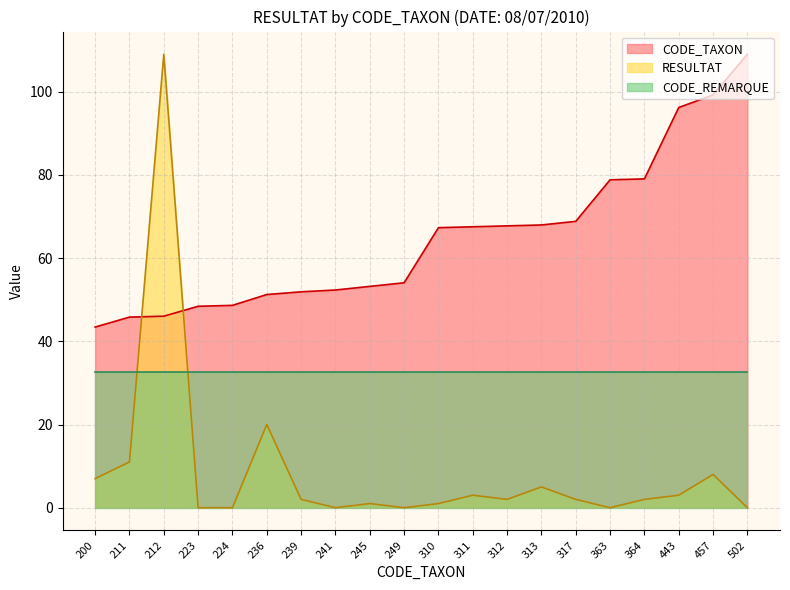

What is the maximum value for CODE_REMARQUE?

32.7